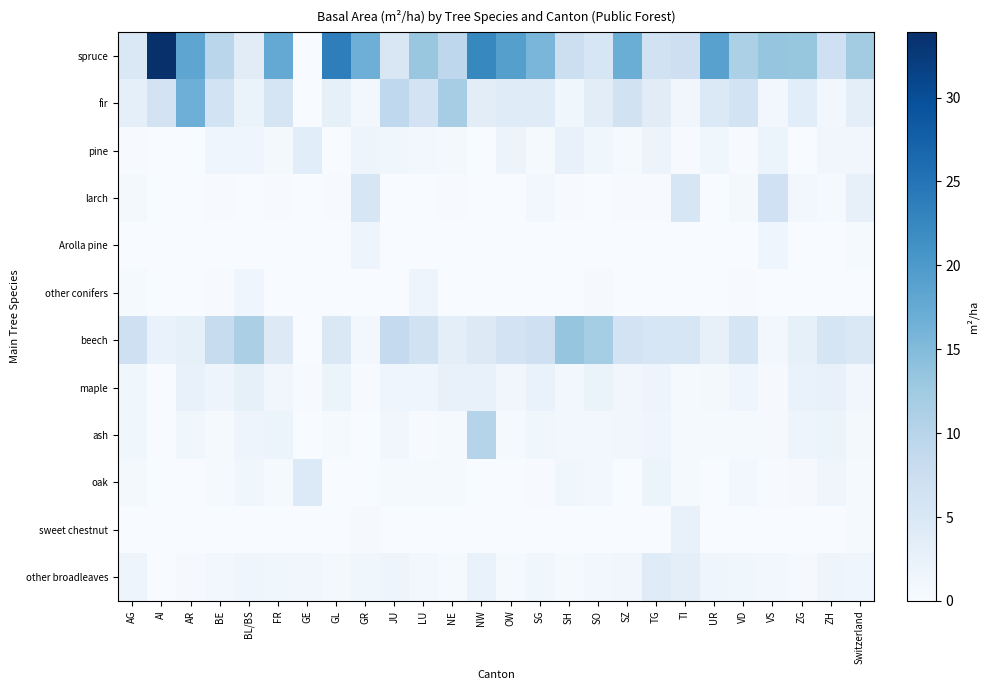

Which series changed the most between JU and Switzerland?

spruce